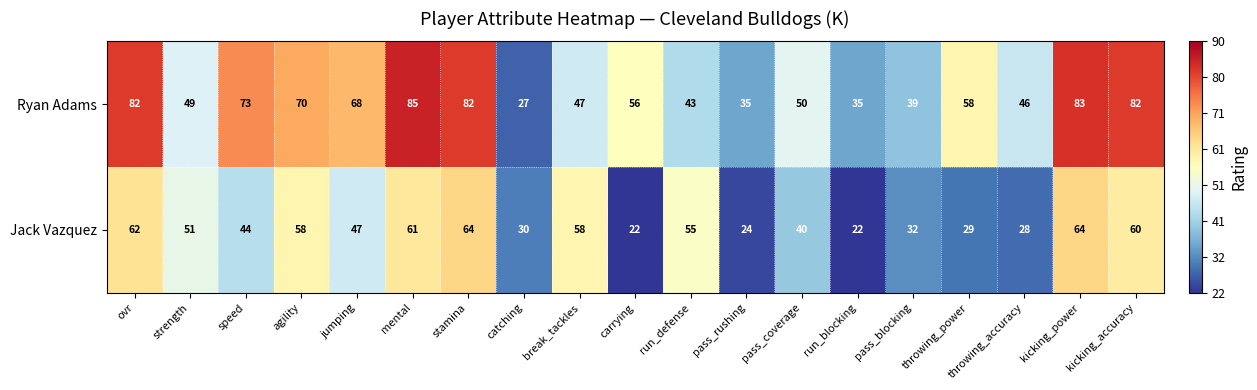

Which series has the largest range (max minus min)?

Ryan Adams